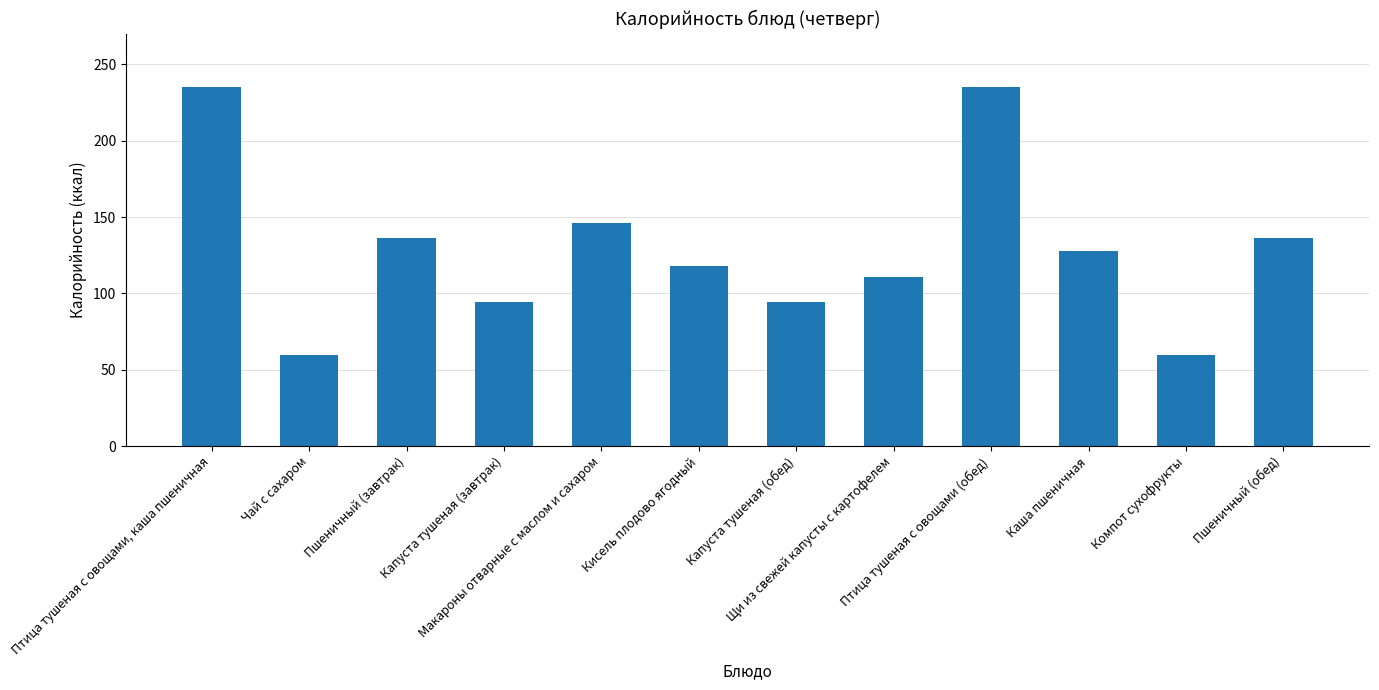

Reading left to right, transcribe all the data shown in this chart.

Птица тушеная с овощами, каша пшеничная=235.0	Чай с сахаром=59.4	Пшеничный (завтрак)=136.2	Капуста тушеная (завтрак)=94.5	Макароны отварные с маслом и сахаром=146.0	Кисель плодово ягодный=118.0	Капуста тушеная (обед)=94.5	Щи из свежей капусты с картофелем=111.0	Птица тушеная с овощами (обед)=235.0	Каша пшеничная=127.7	Компот сухофрукты=59.4	Пшеничный (обед)=136.2